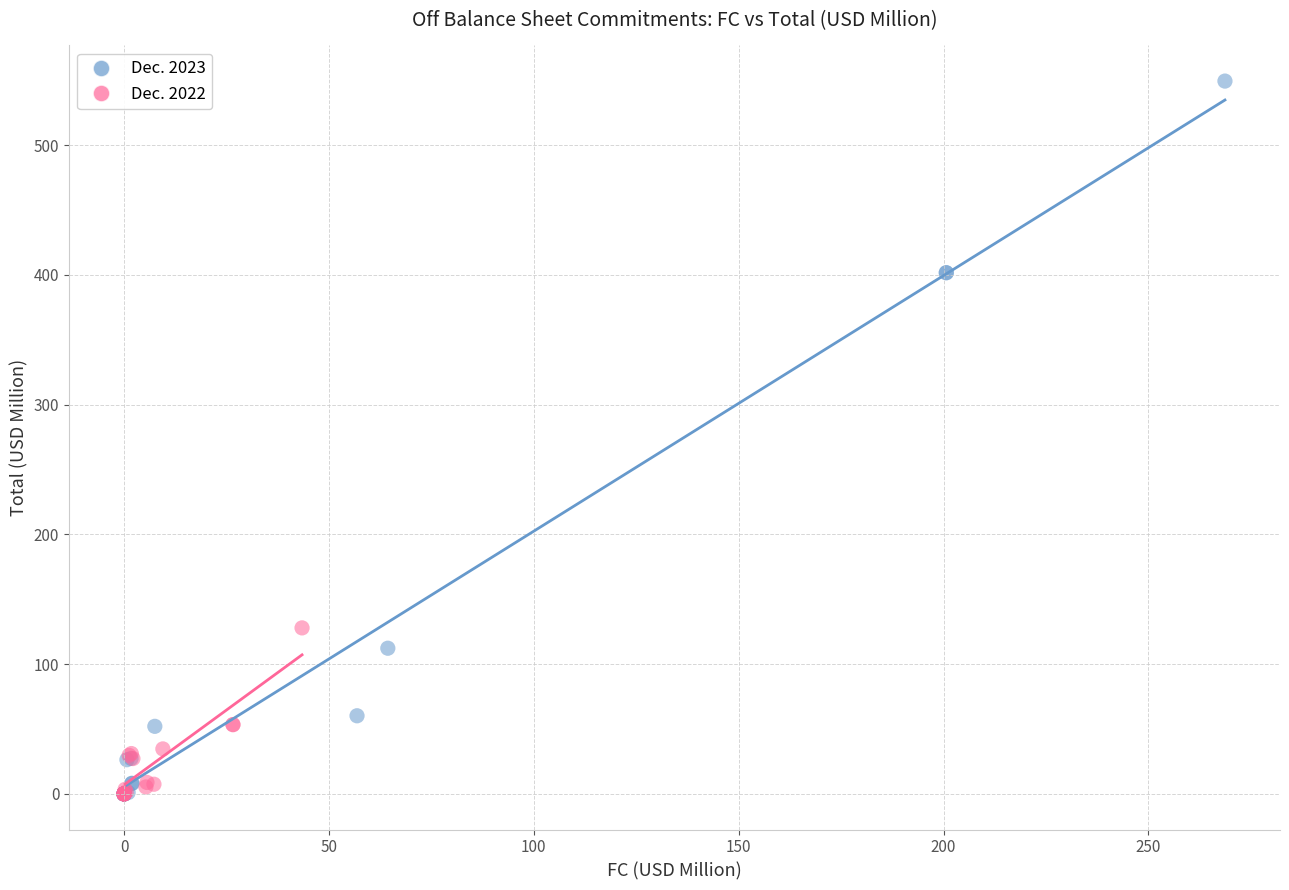

Which series contains the highest Y value?

Dec. 2023